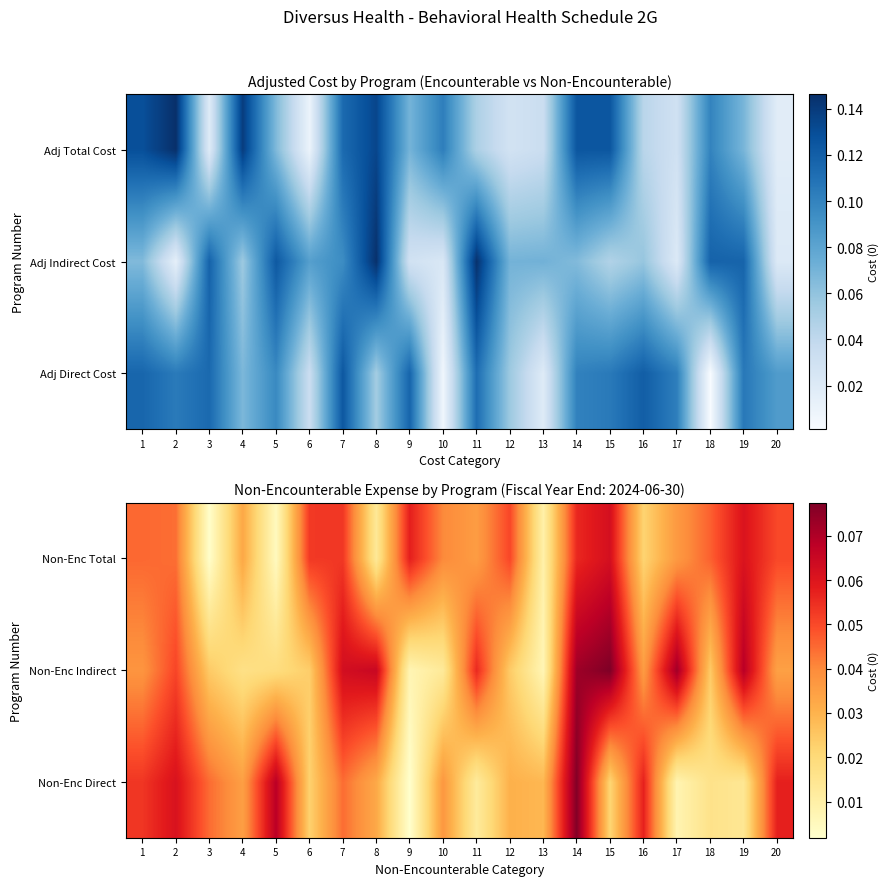

Which category has the lowest value across all series?

9